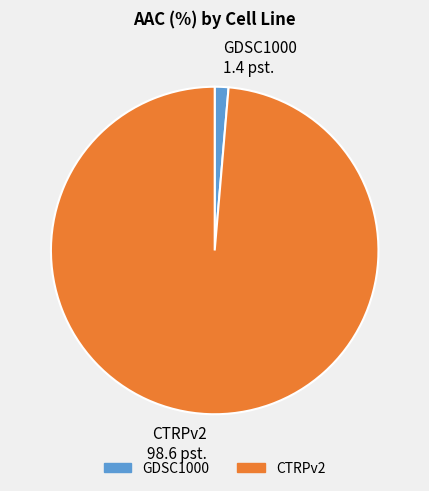

Does GDSC1000 represent more than half of the total?

No